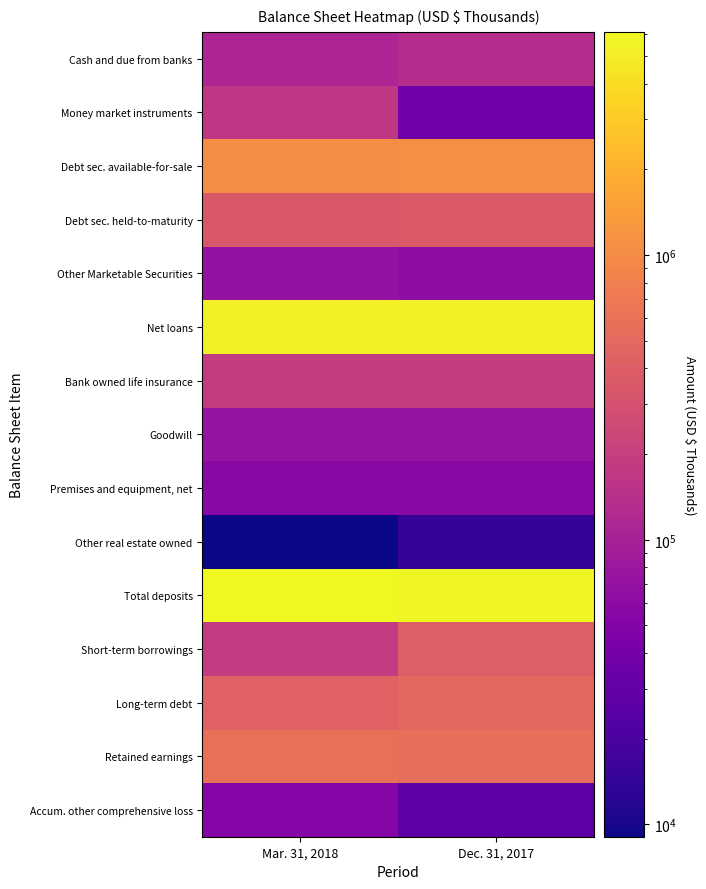

Reading right to left, list all the values displayed in this chart.

Cash and due from banks: Dec. 31, 2017=131946	Mar. 31, 2018=110163
Money market instruments: Dec. 31, 2017=37166	Mar. 31, 2018=166418
Debt sec. available-for-sale: Dec. 31, 2017=1091881	Mar. 31, 2018=1046910
Debt sec. held-to-maturity: Dec. 31, 2017=357197	Mar. 31, 2018=347622
Other Marketable Securities: Dec. 31, 2017=63746	Mar. 31, 2018=69824
Net loans: Dec. 31, 2017=5322495	Mar. 31, 2018=5243380
Bank owned life insurance: Dec. 31, 2017=189322	Mar. 31, 2018=188952
Goodwill: Dec. 31, 2017=72334	Mar. 31, 2018=72334
Premises and equipment, net: Dec. 31, 2017=55901	Mar. 31, 2018=56239
Other real estate owned: Dec. 31, 2017=14190	Mar. 31, 2018=9055
Total deposits: Dec. 31, 2017=5817326	Mar. 31, 2018=6084294
Short-term borrowings: Dec. 31, 2017=391289	Mar. 31, 2018=184090
Long-term debt: Dec. 31, 2017=500000	Mar. 31, 2018=425000
Retained earnings: Dec. 31, 2017=561908	Mar. 31, 2018=583941
Accum. other comprehensive loss: Dec. 31, 2017=26454	Mar. 31, 2018=52641